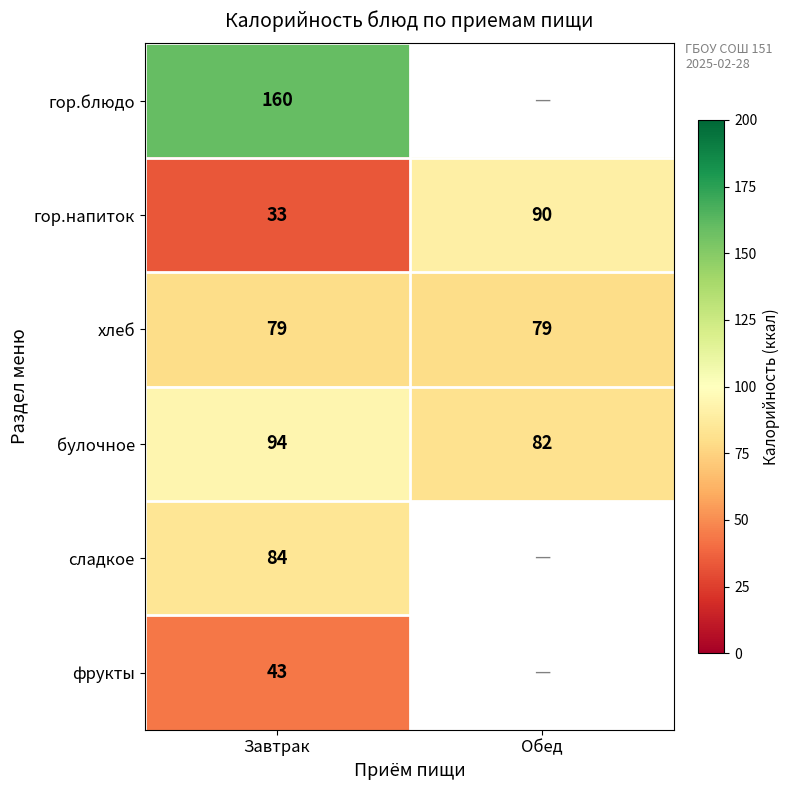

What is the sum of the гор.напиток values at Обед and Завтрак?

123